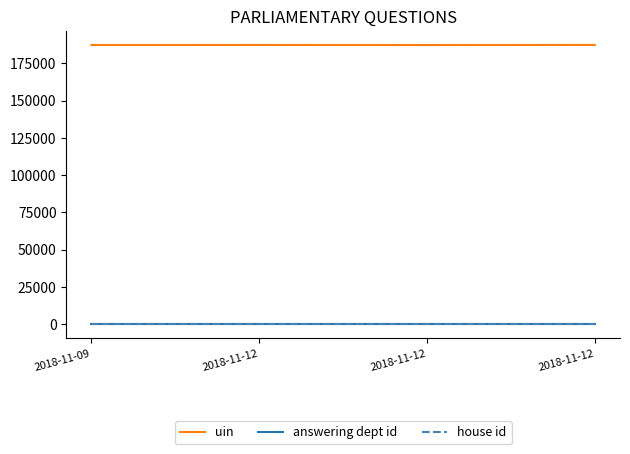

Reading left to right, what are all the values shown in this chart?

uin: 187324	187360	187311	187382
answering dept id: 201	201	201	201
house id: 1	1	1	1